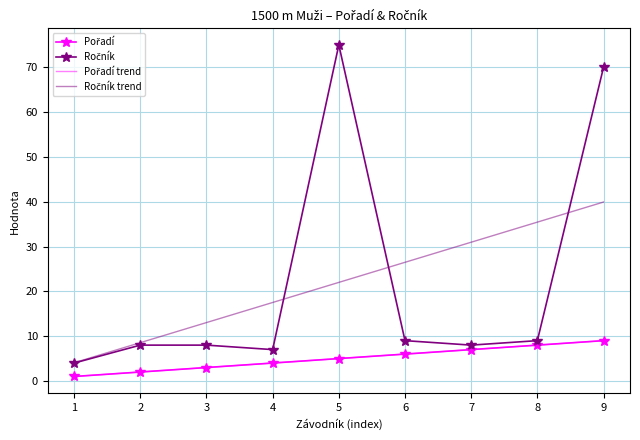

List the series in order of their peak value, lowest first.

Pořadí, Ročník